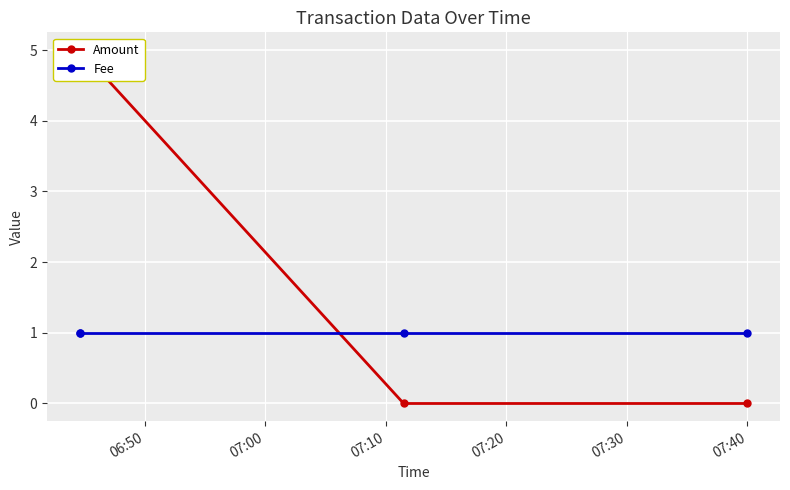

List the series in order of their peak value, highest first.

Amount, Fee